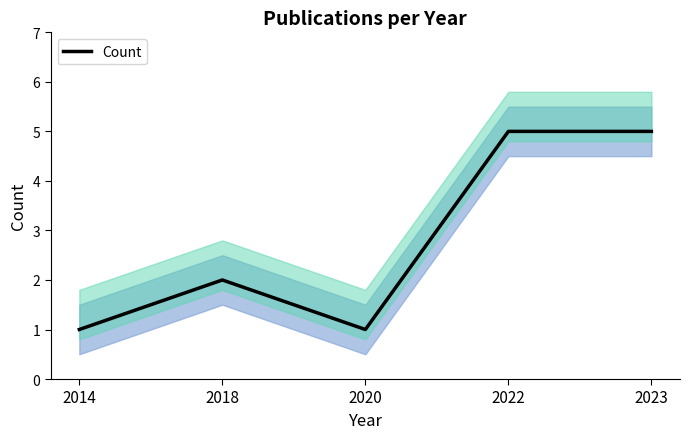

Reading left to right, transcribe all the data shown in this chart.

2014=1	2018=2	2020=1	2022=5	2023=5